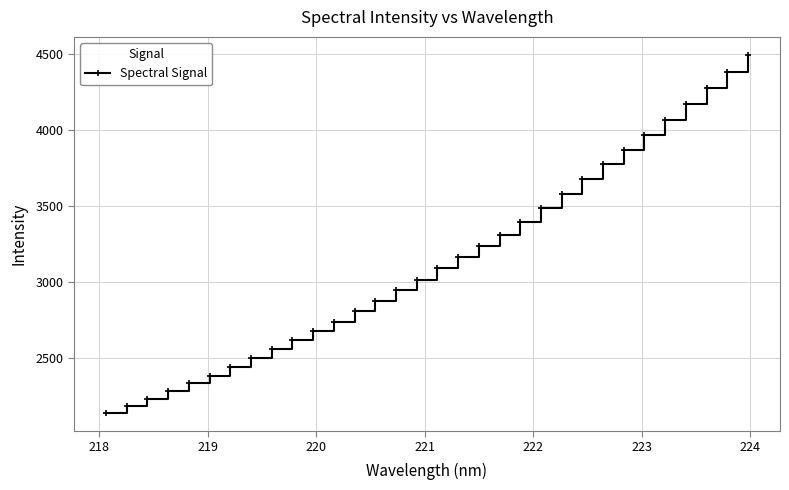

How many lines are shown in the chart?

1